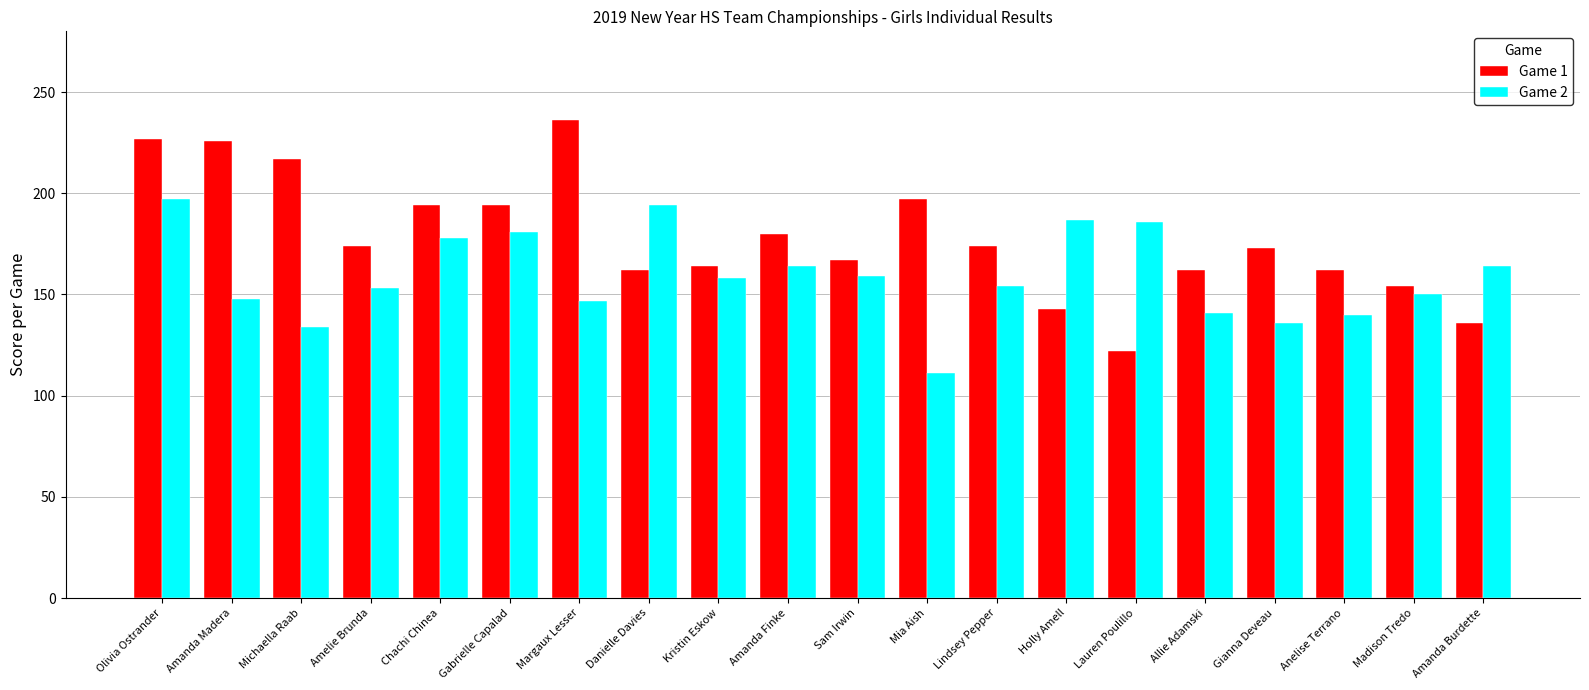

What is the value of the Game 1 bar at the 4th from the left?

174